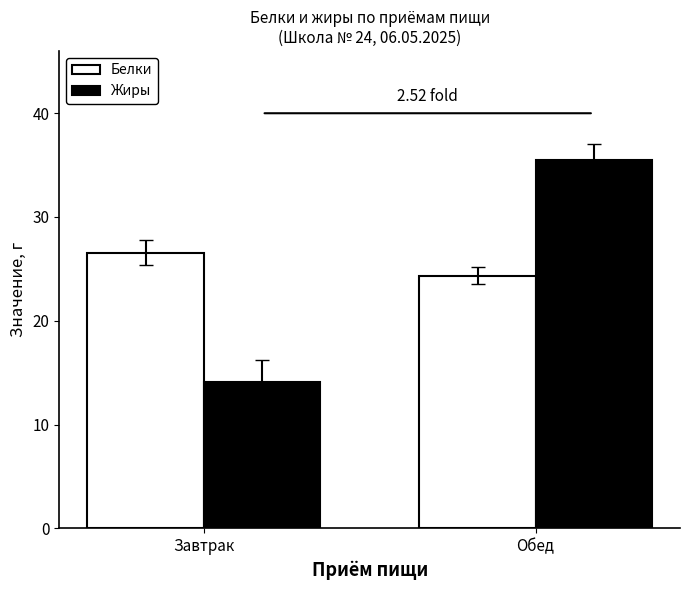

Which category has the lowest value in the Жиры series?

Завтрак